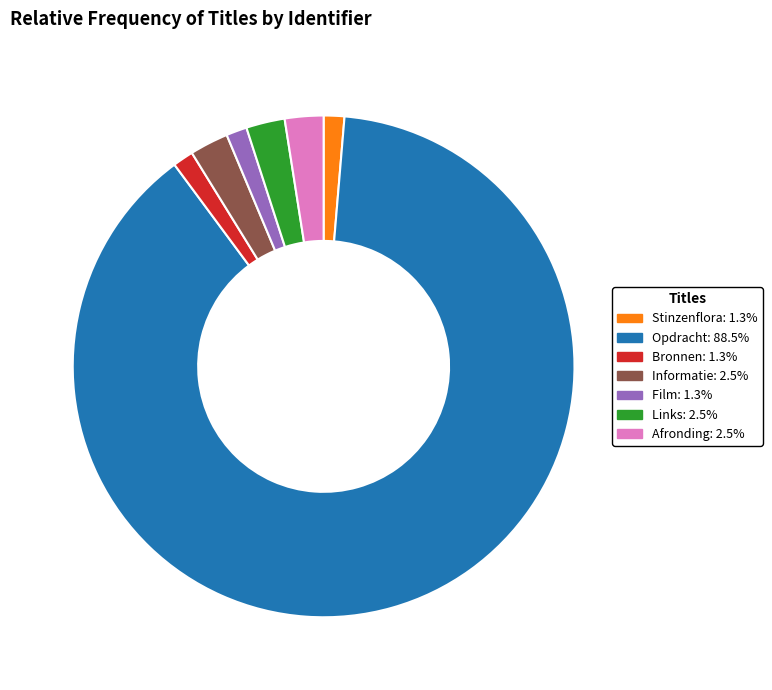

What is the largest slice in the pie chart?

Opdracht